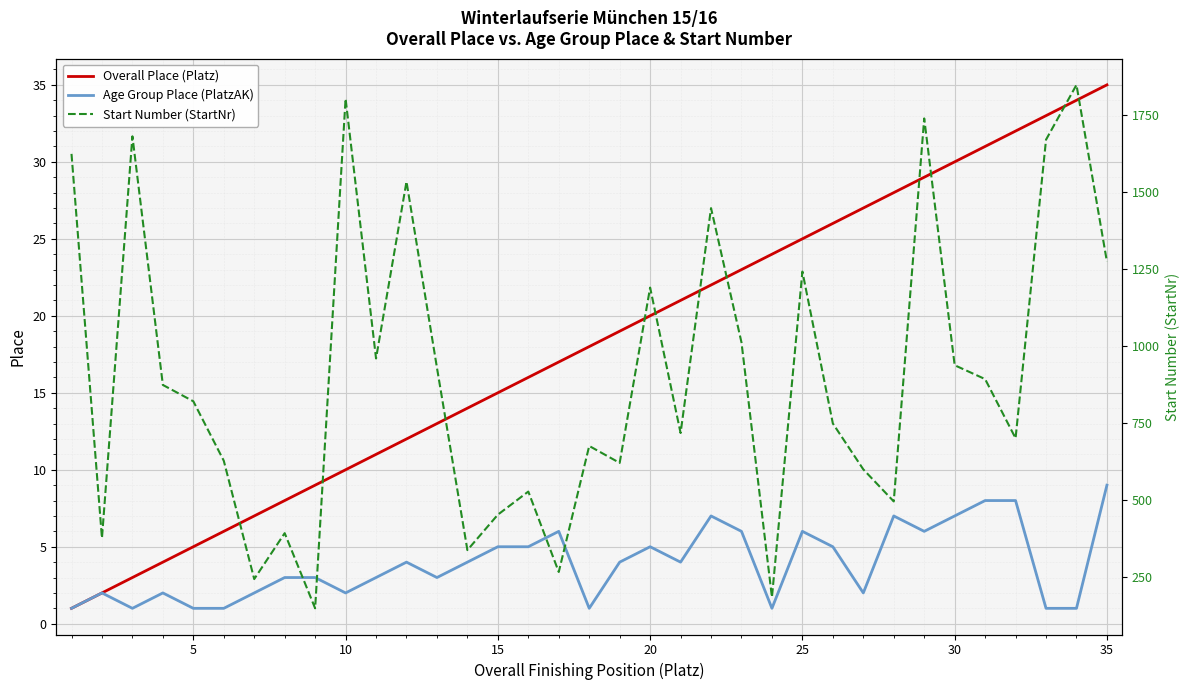

True or false: Start Number (StartNr) and Age Group Place (PlatzAK) intersect in this chart.

False